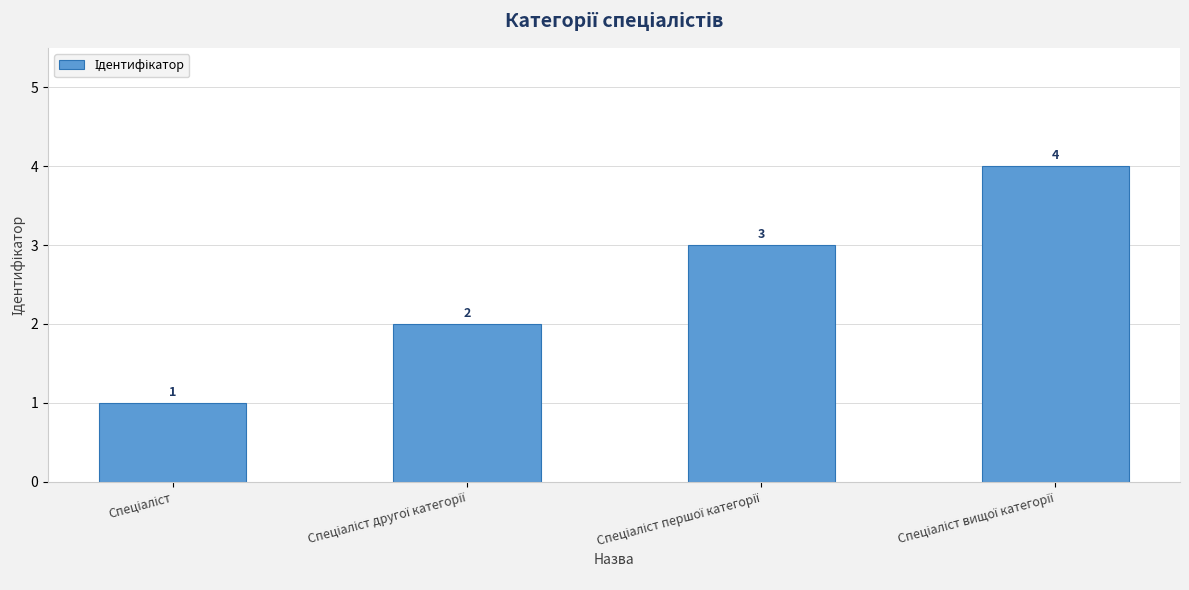

Reading left to right, what are all the values shown in this chart?

1	2	3	4